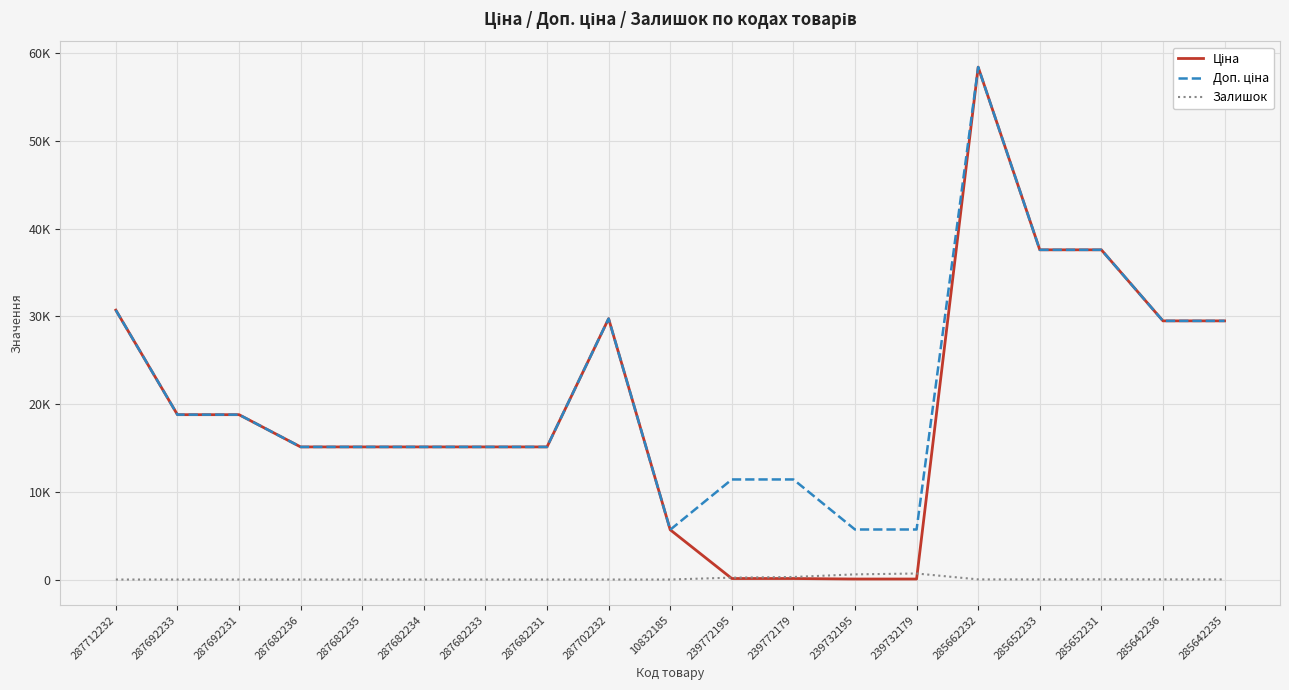

True or false: Ціна has a value of 23765.1 at 287682234.

False